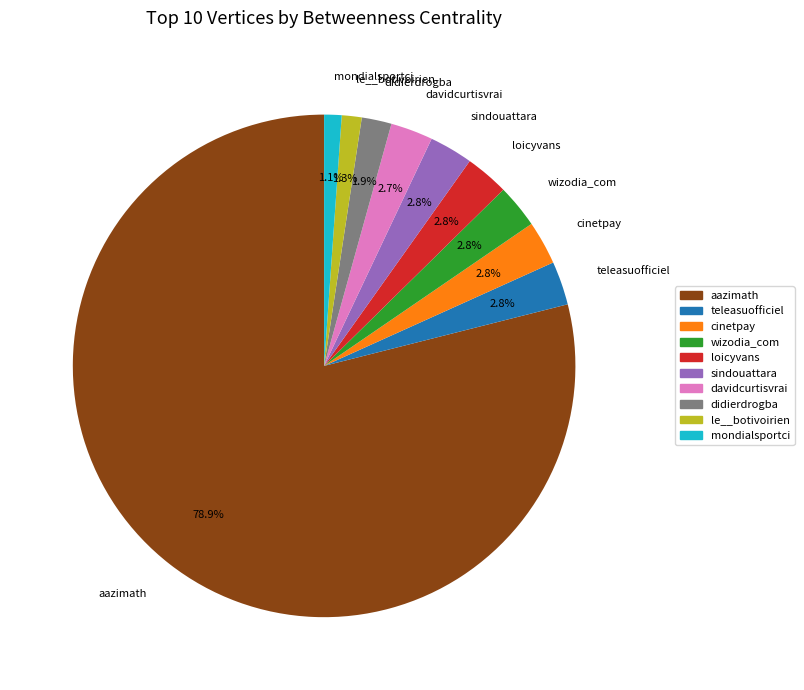

What percentage is the aazimath slice, to the nearest percent?

79%